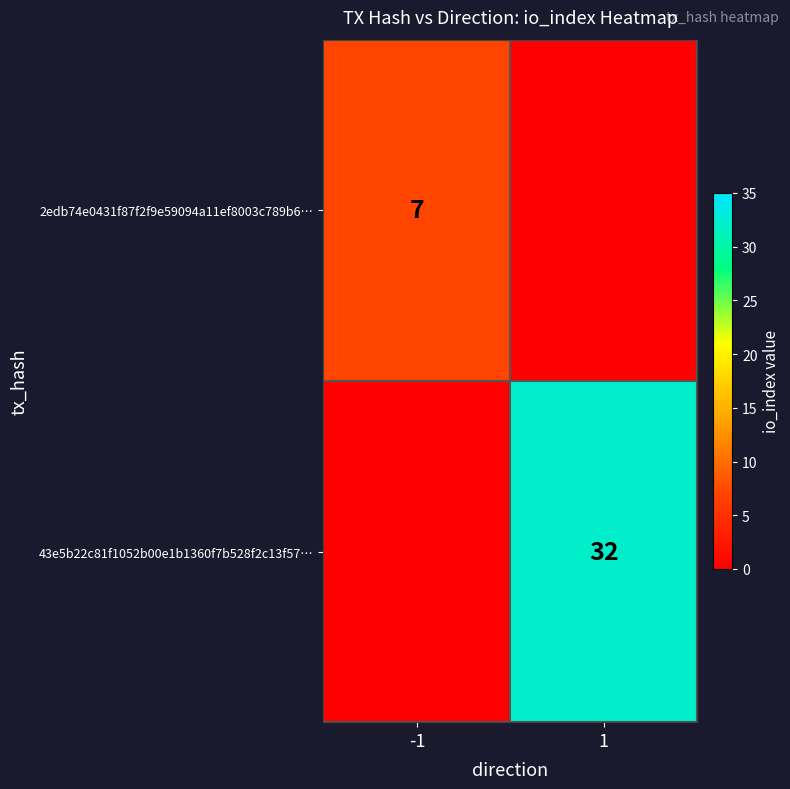

What is the difference between the highest and lowest values at 1?

32